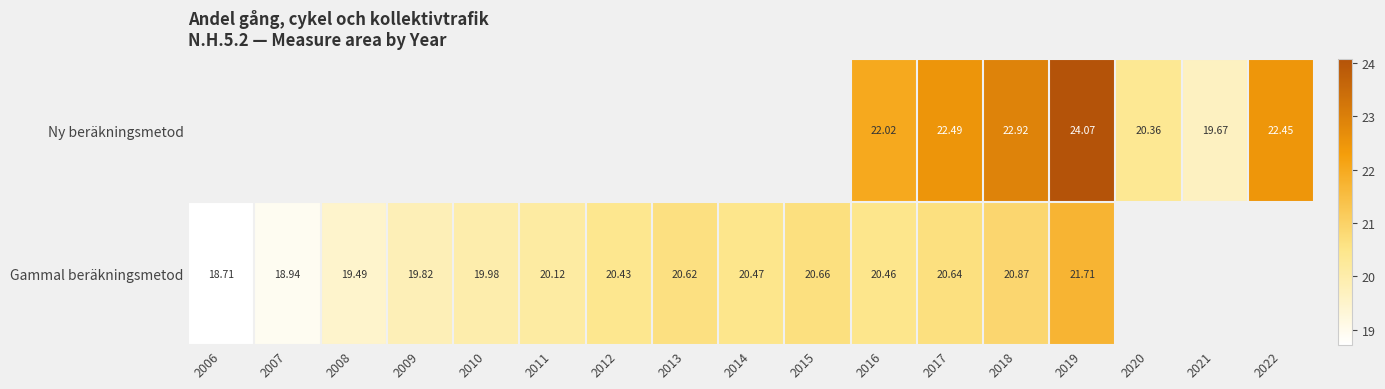

What is the difference between the highest and lowest values at 2016?

1.6